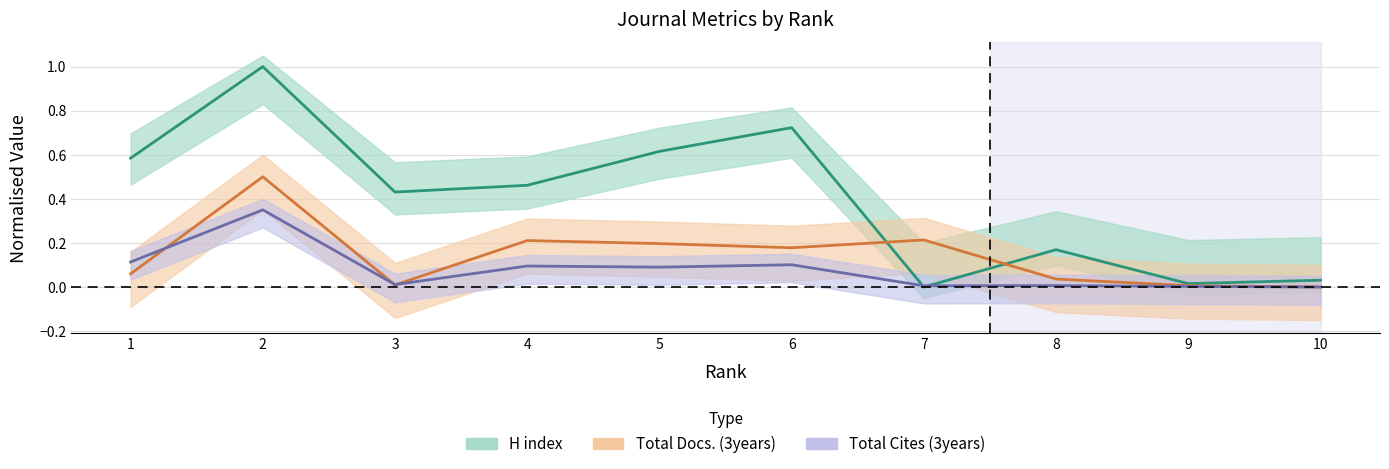

List the series in order of their overall mean, lowest first.

Total Cites (3years), Total Docs. (3years), H index